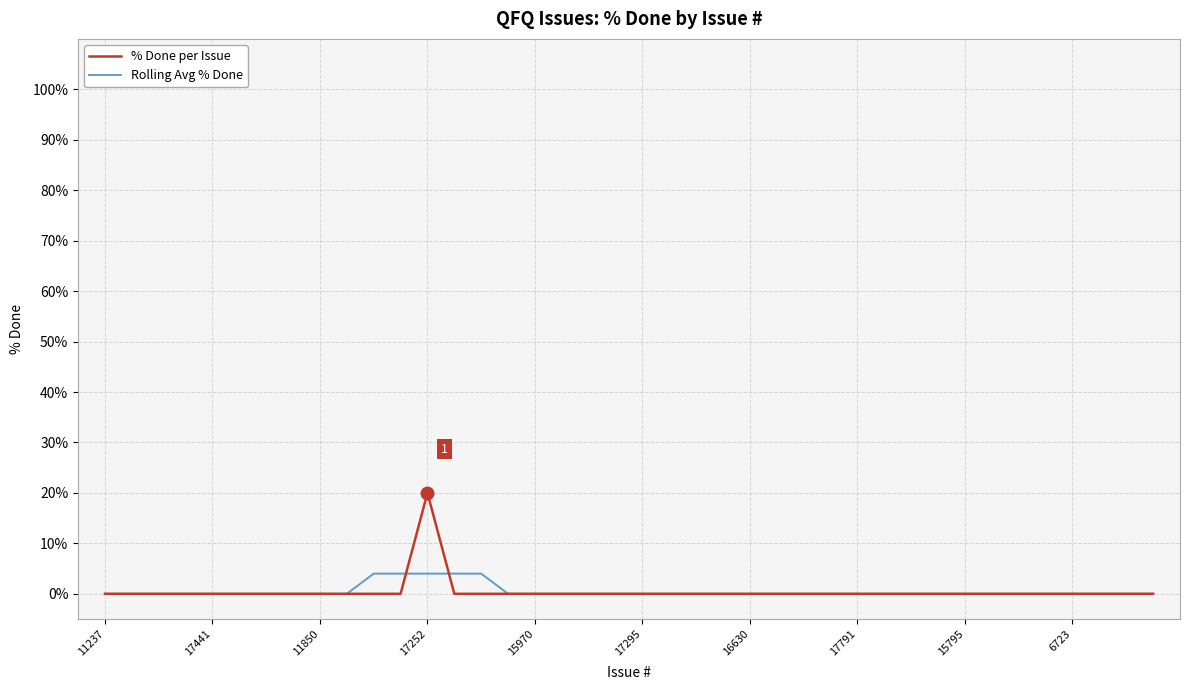

How many distinct data groups are displayed?

2